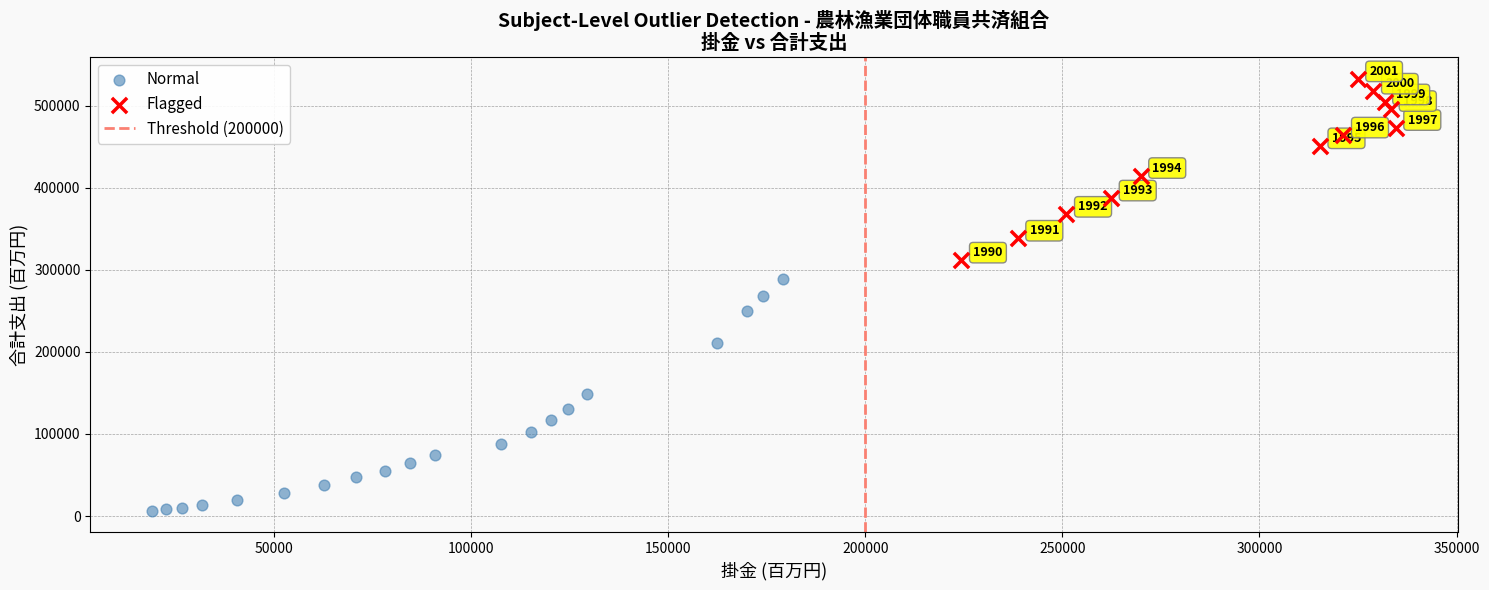

Which series contains the highest Y value?

Flagged